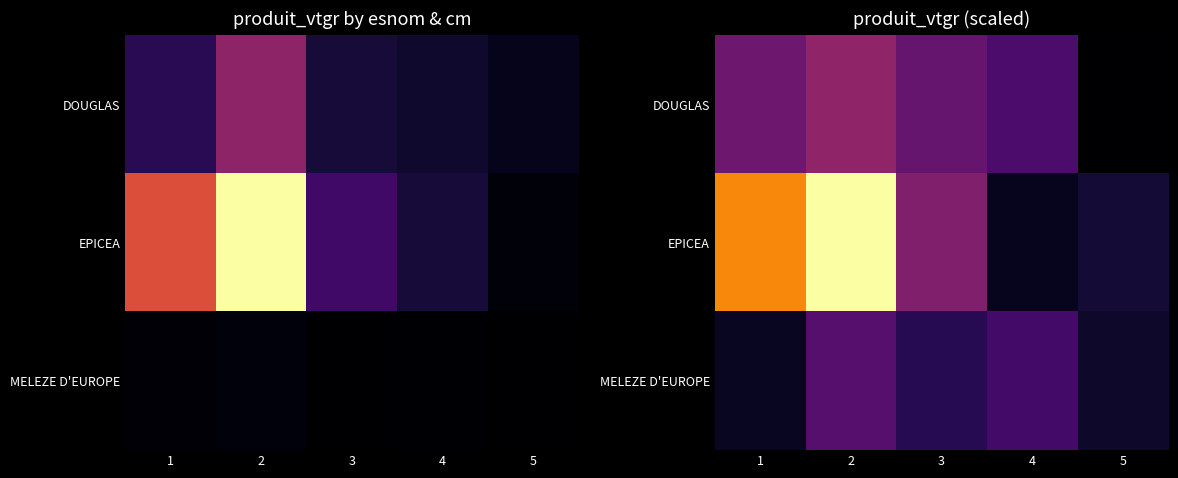

What is the average value of the DOUGLAS series?

81.8